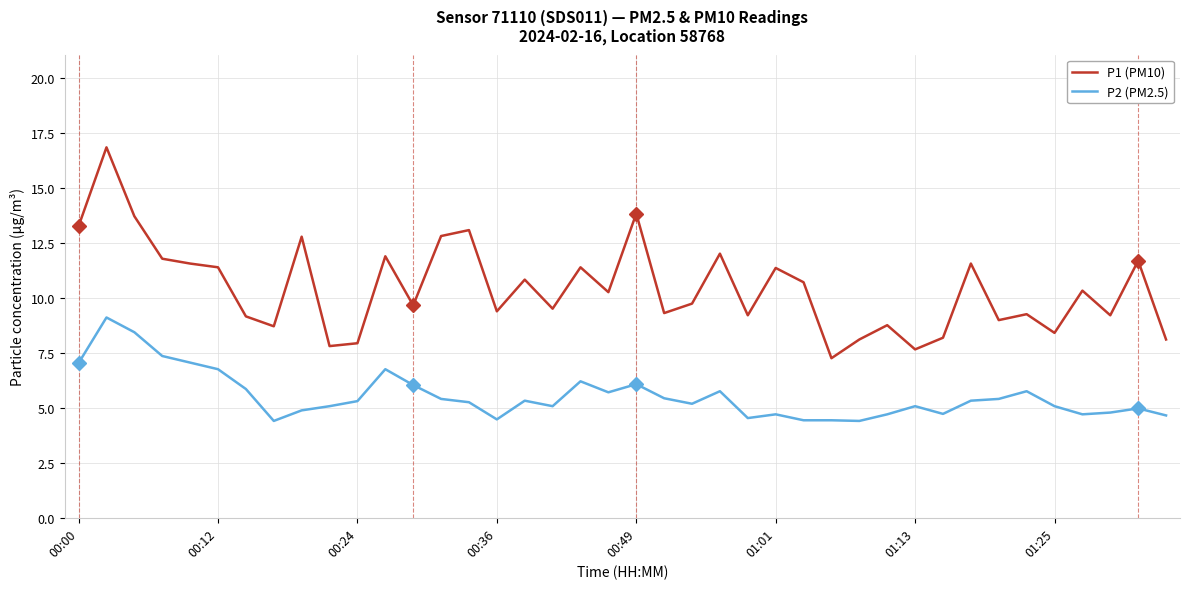

Rank the series by their maximum value, from lowest to highest.

P2 (PM2.5), P1 (PM10)